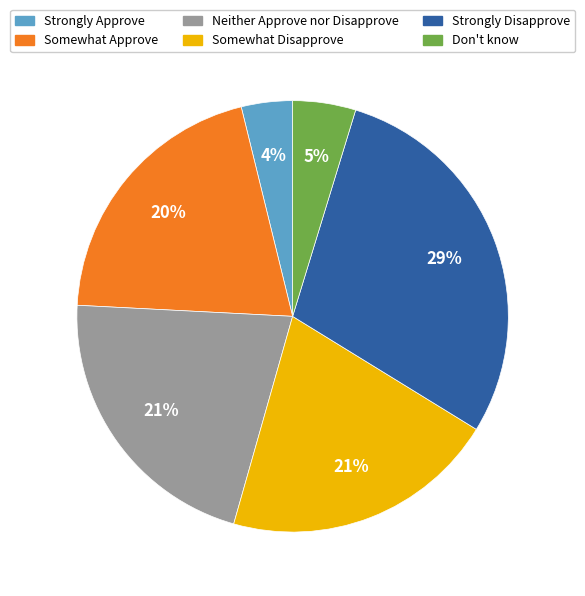

What is the largest slice in the pie chart?

Strongly Disapprove